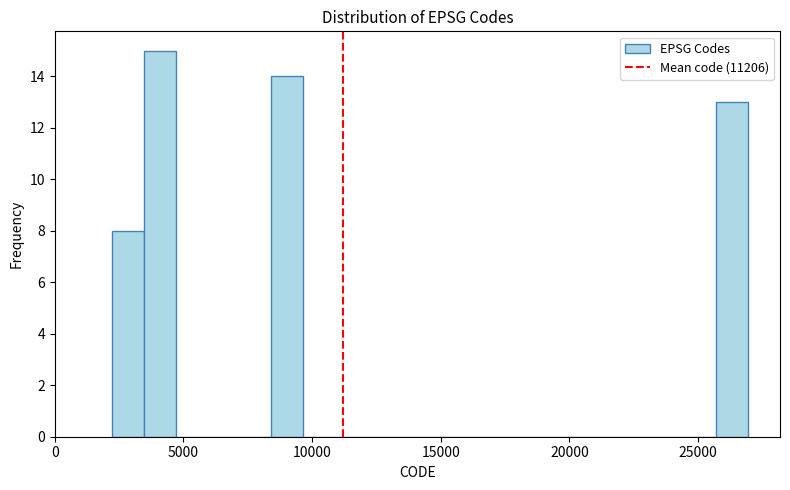

Around what value on the x-axis is the tallest bar? Give the approximate position of its centre, as read against the axis.

4000